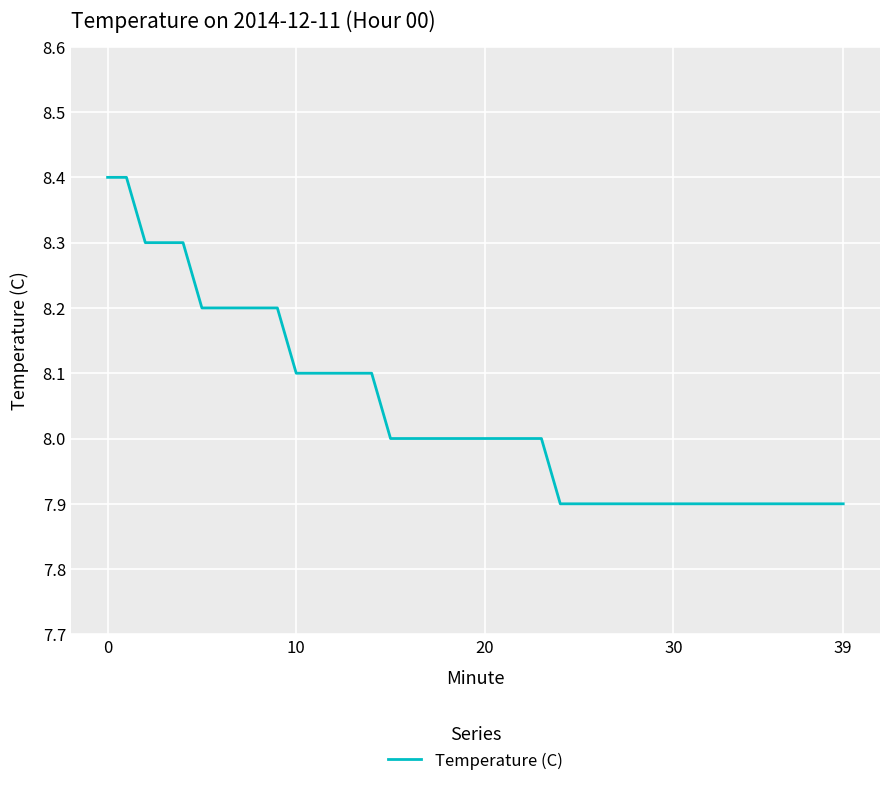

What is the minimum value shown in the chart?

7.9